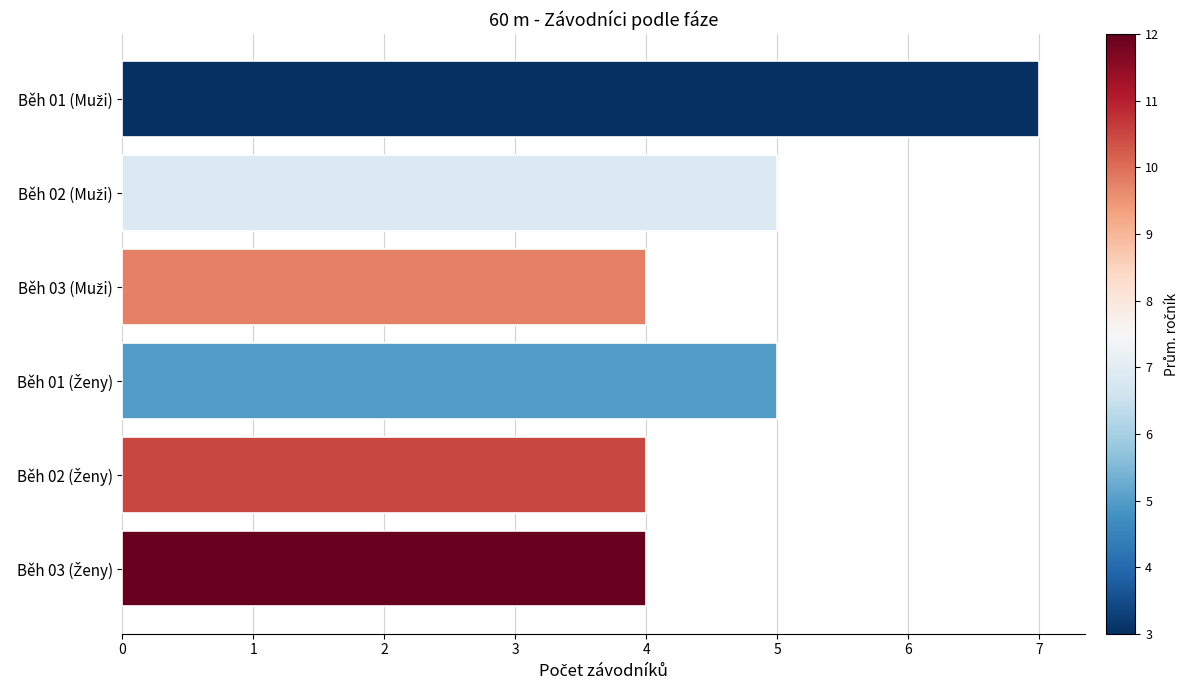

What is the average value?

5